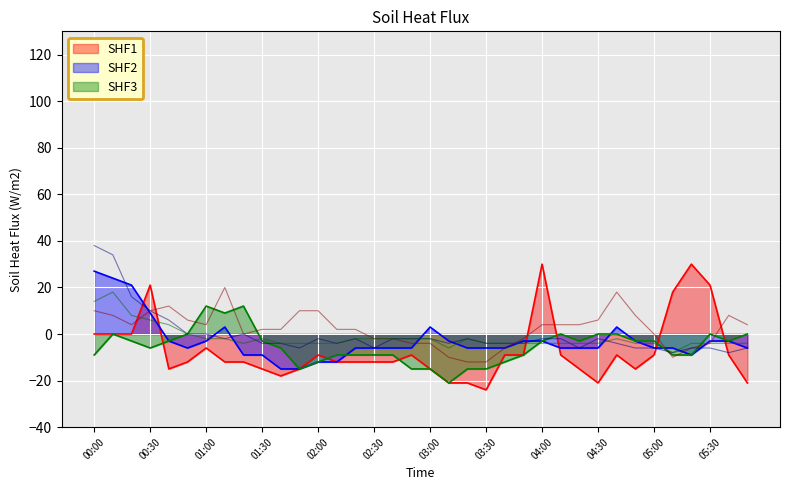

What is the label of the 22nd point from the right?

02:20